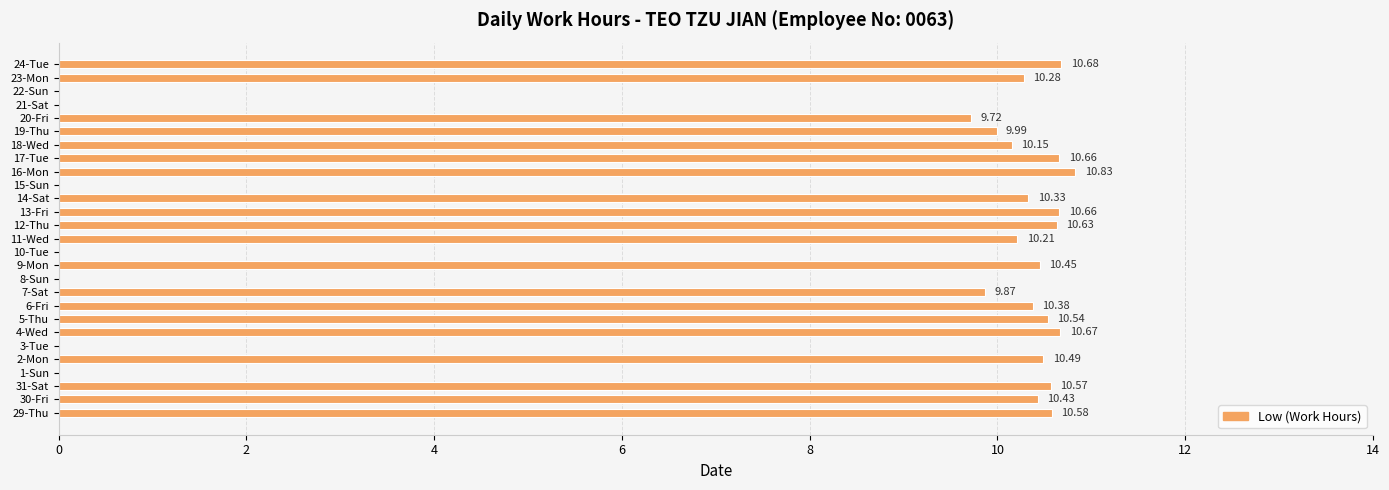

What is the greatest value displayed?

10.8